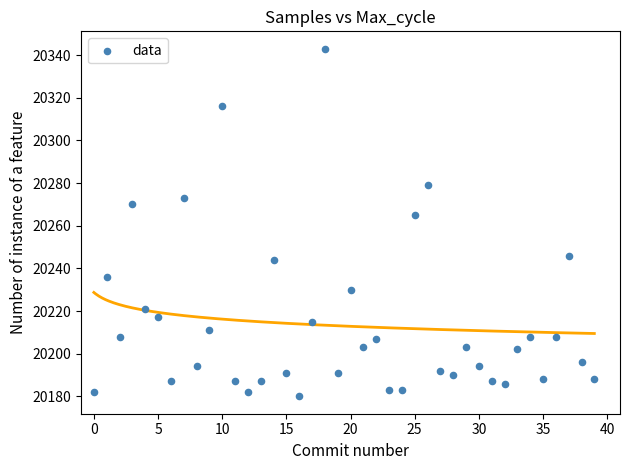

What Y value in the scatter plot is closest to 20261?

20265